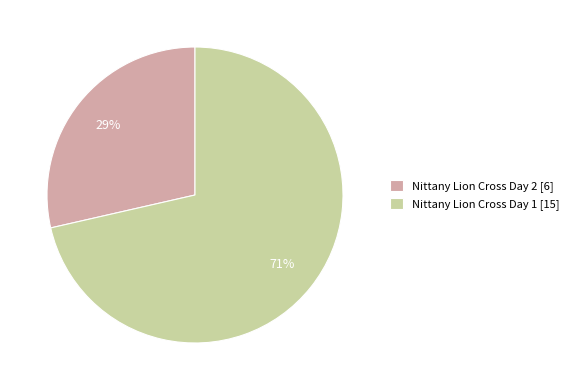

Which category has the smallest portion of the pie?

Nittany Lion Cross Day 2